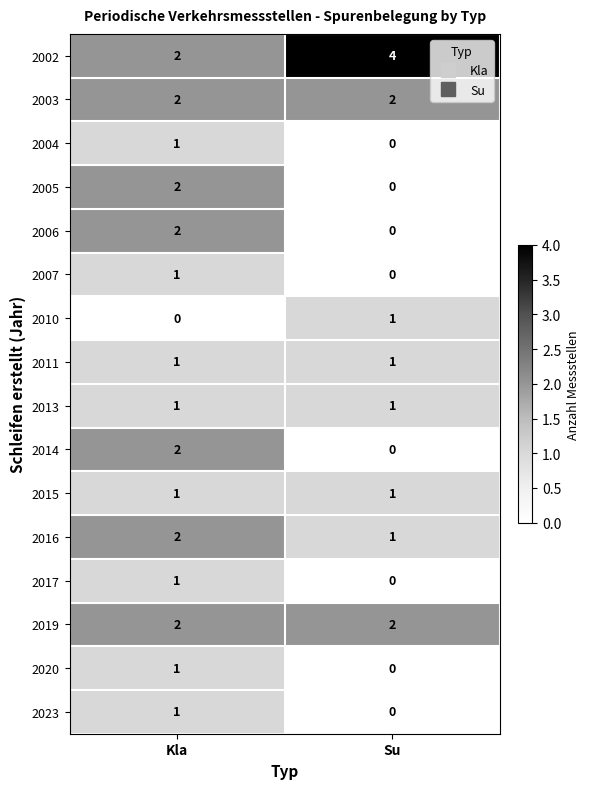

What is the difference between the highest and lowest values at Su?

4